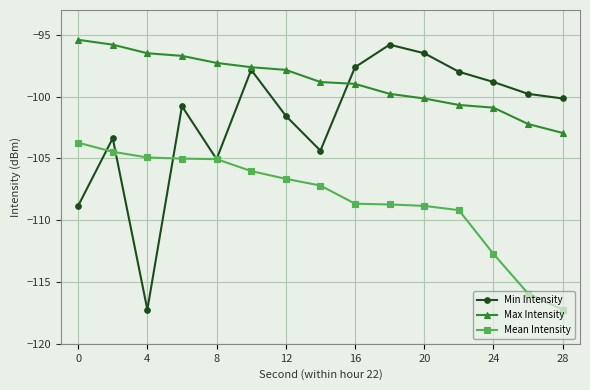

Count the number of data series in this chart.

3